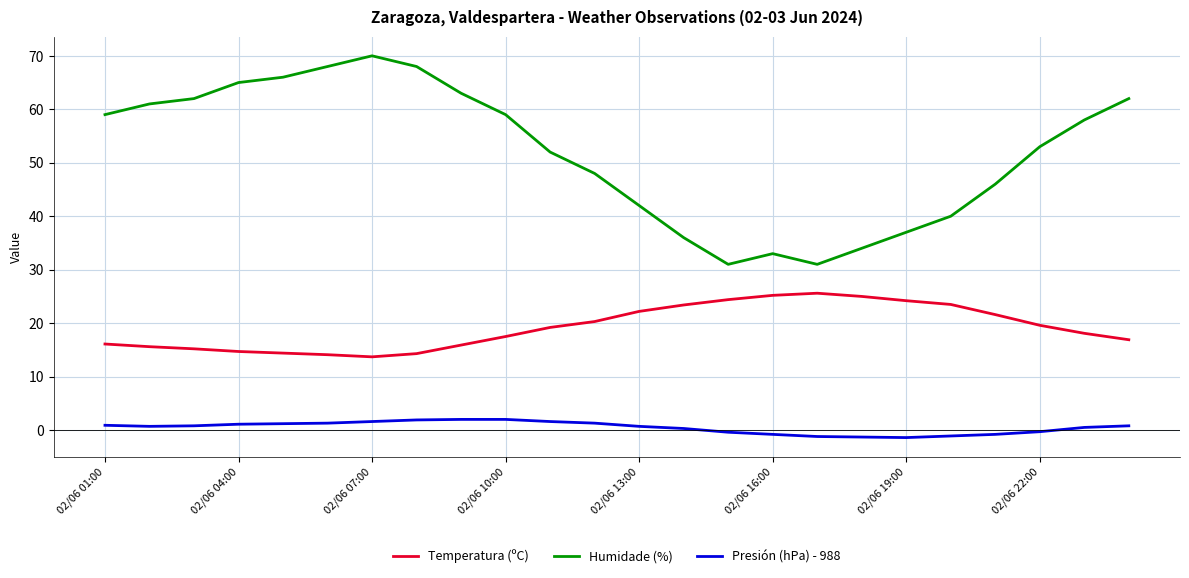

What is the minimum value for Humidade (%)?

31.0